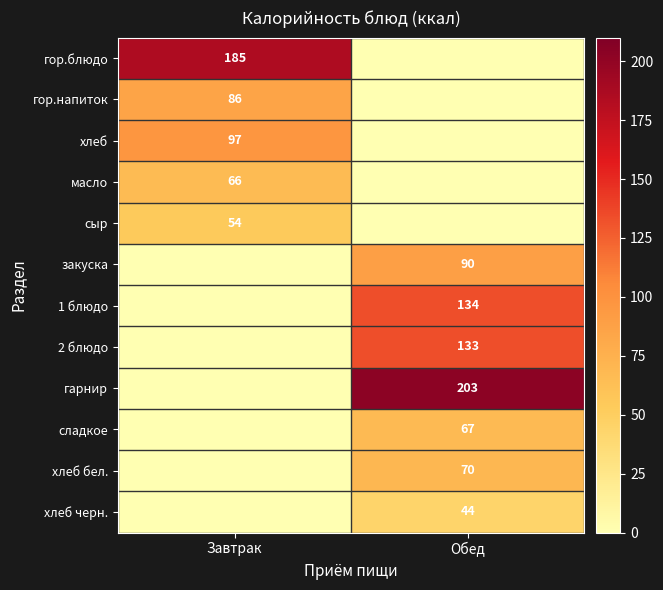

Is it true that сыр equals 34.6 at Завтрак?

False